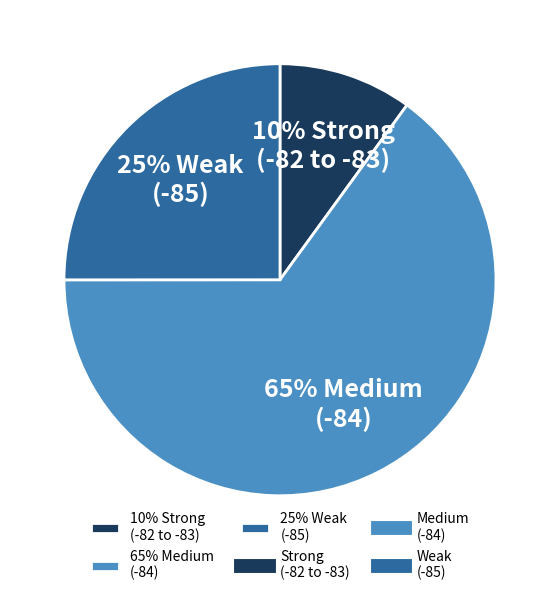

Between 25% Weak (-85) and 65% Medium (-84), which is larger?

65% Medium (-84)